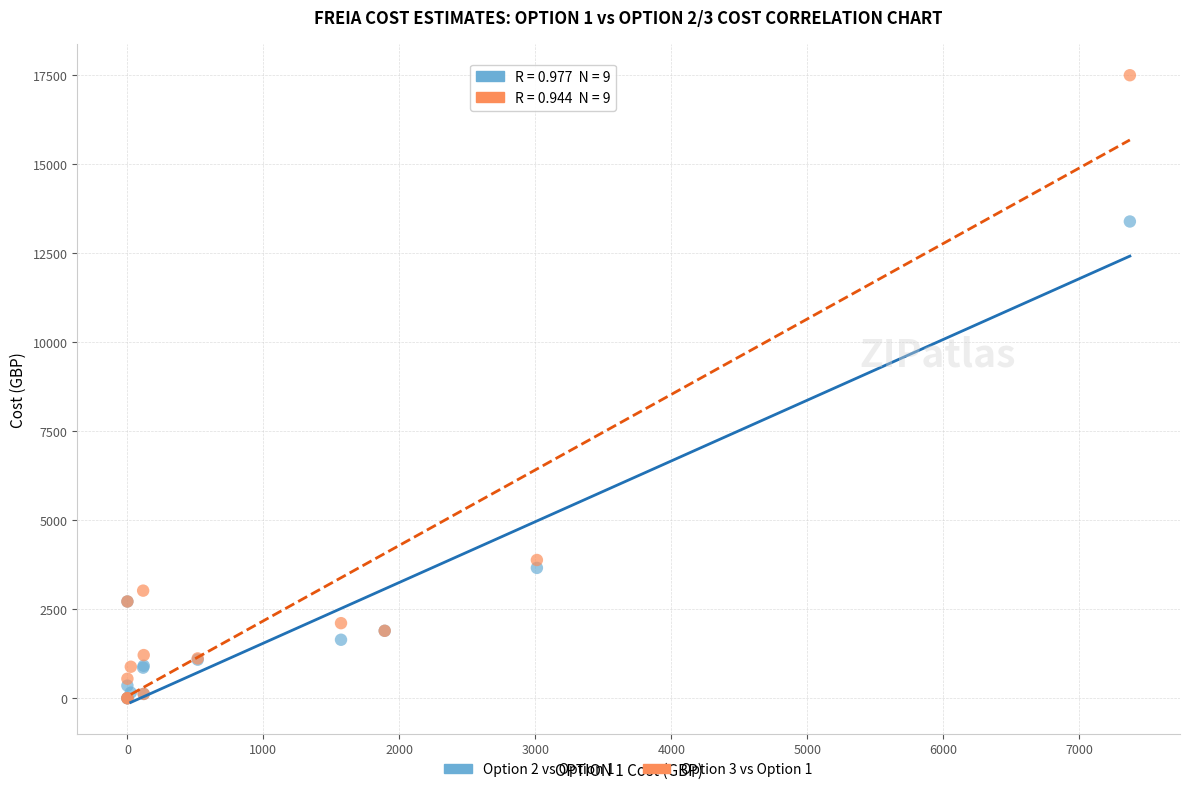

Across all series, what Y value is closest to 8744?

13383.1